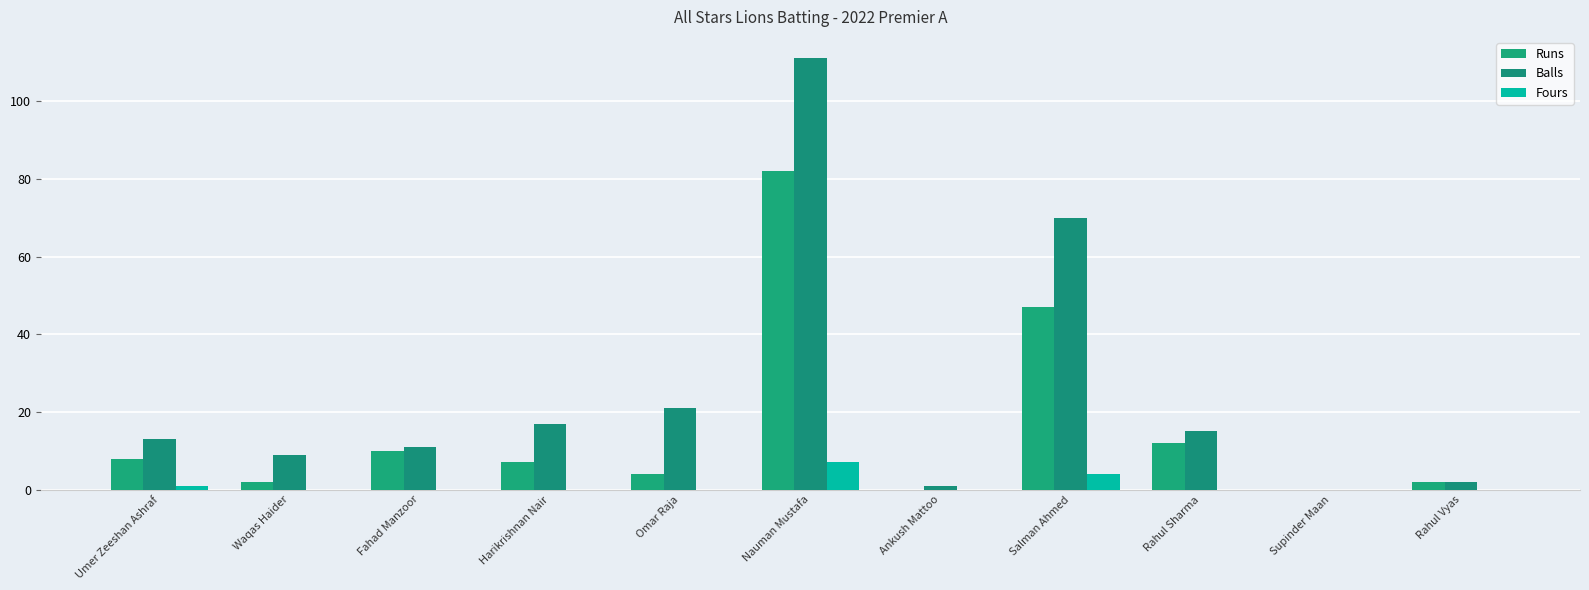

What is the difference between the maximum and second lowest values in the Fours series?

7